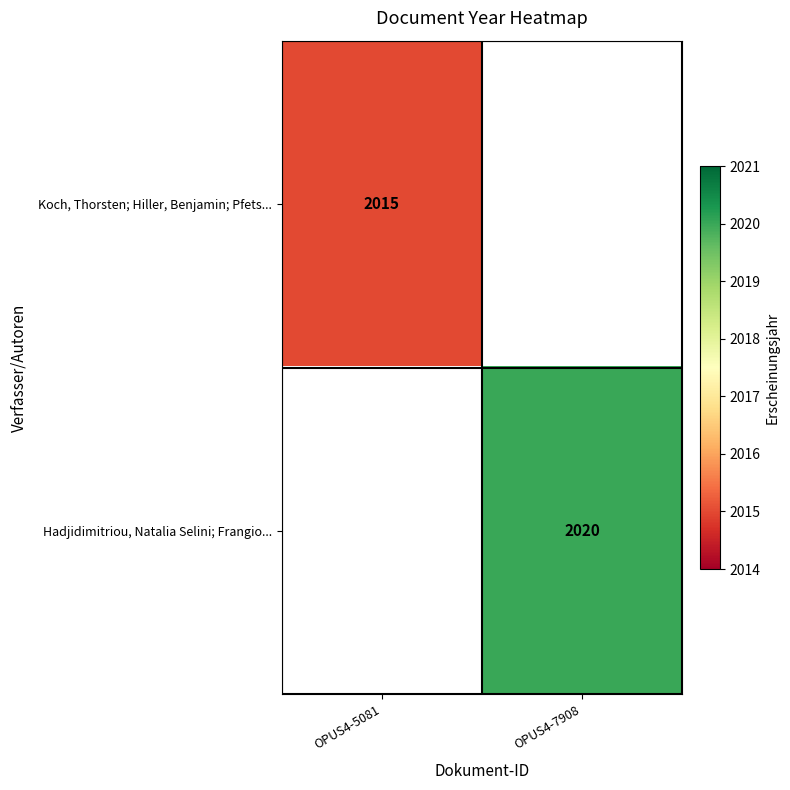

True or false: Koch, Thorsten; Hiller, Benjamin; Pfets... has a value of 920 at OPUS4-5081.

False